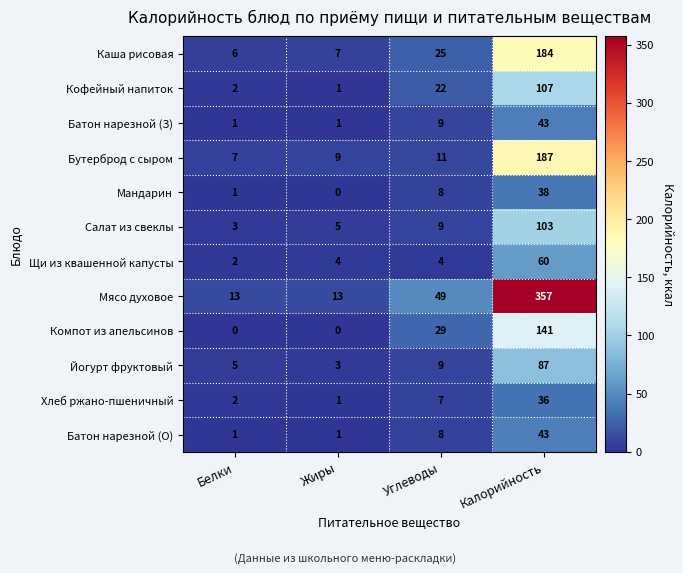

The value of Йогурт фруктовый at Жиры is 5. True or false?

False